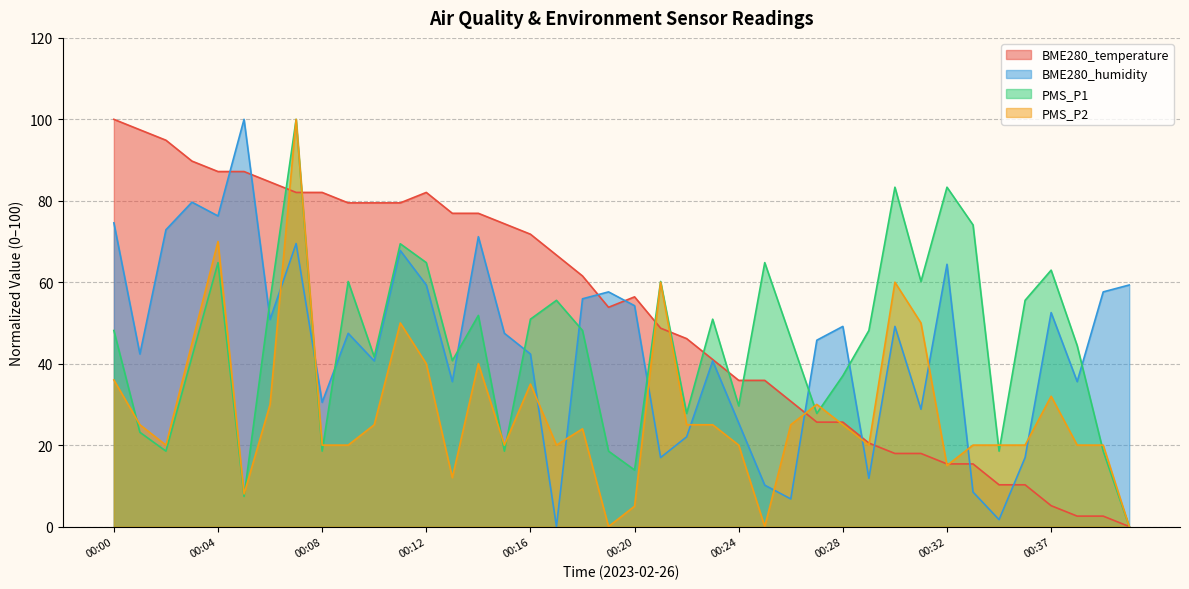

Which label corresponds to the smallest value in the chart?

00:40